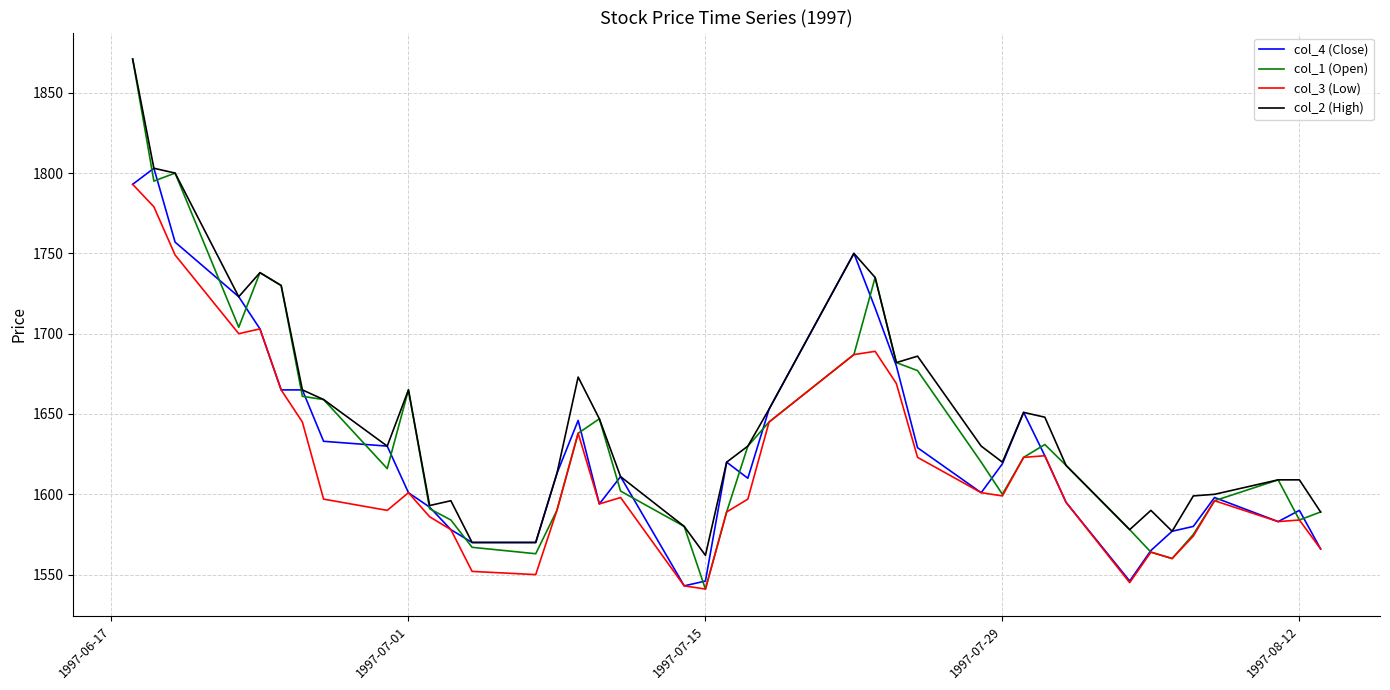

True or false: col_4 (Close) and col_1 (Open) cross at least once.

True